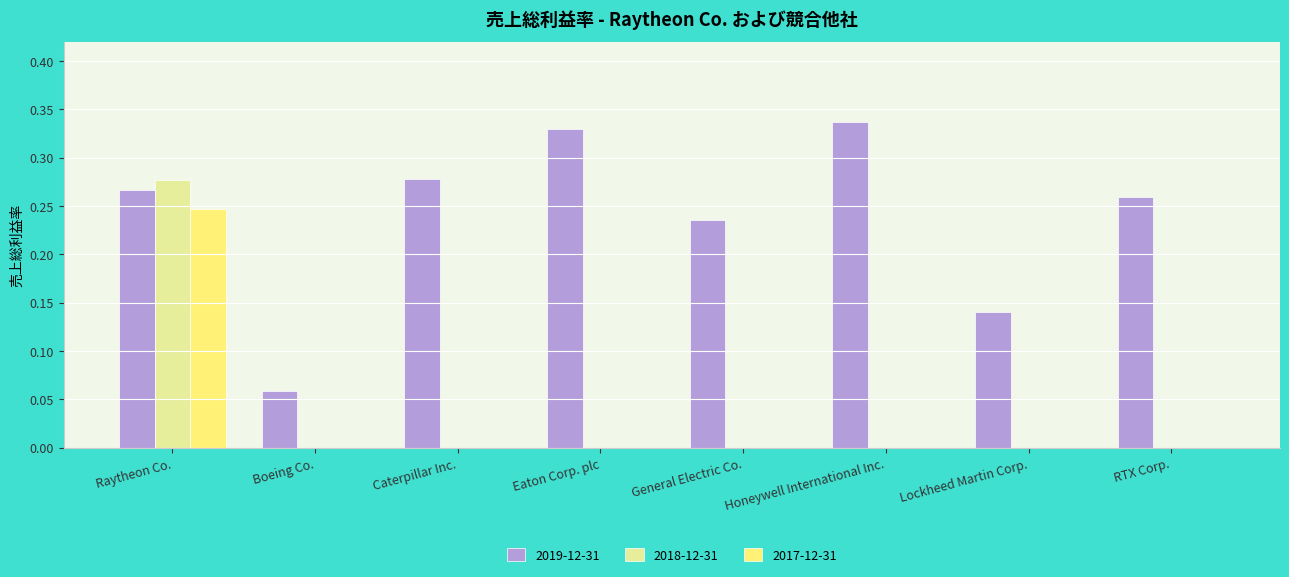

What are all the series names shown in the legend?

2019-12-31, 2018-12-31, 2017-12-31